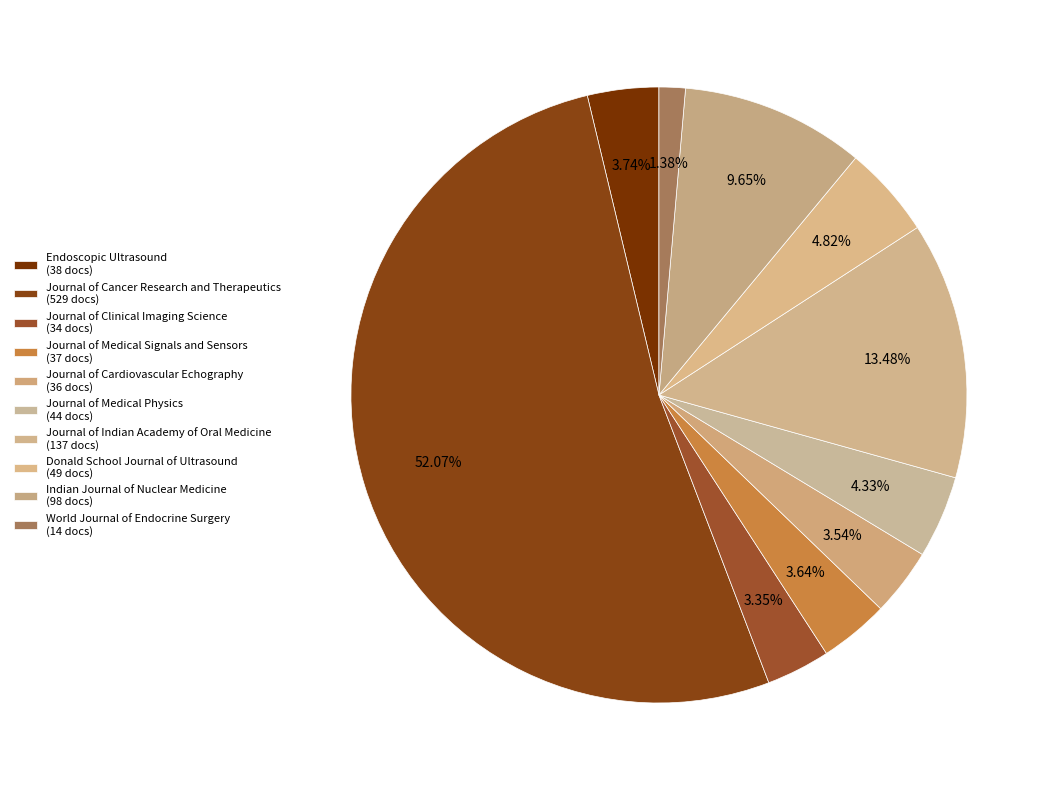

Which slice is the largest?

Journal of Cancer Research and Therapeutics